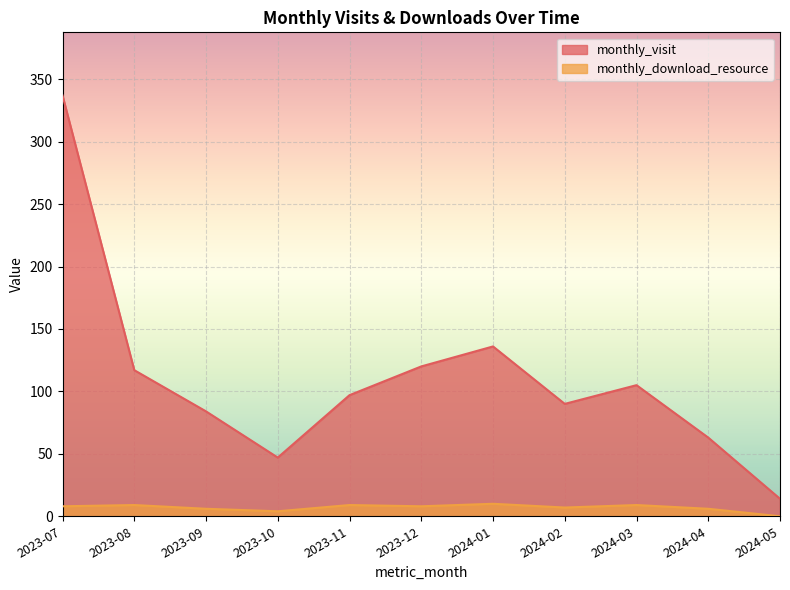

What is the label of the 3rd point from the right?

2024-03